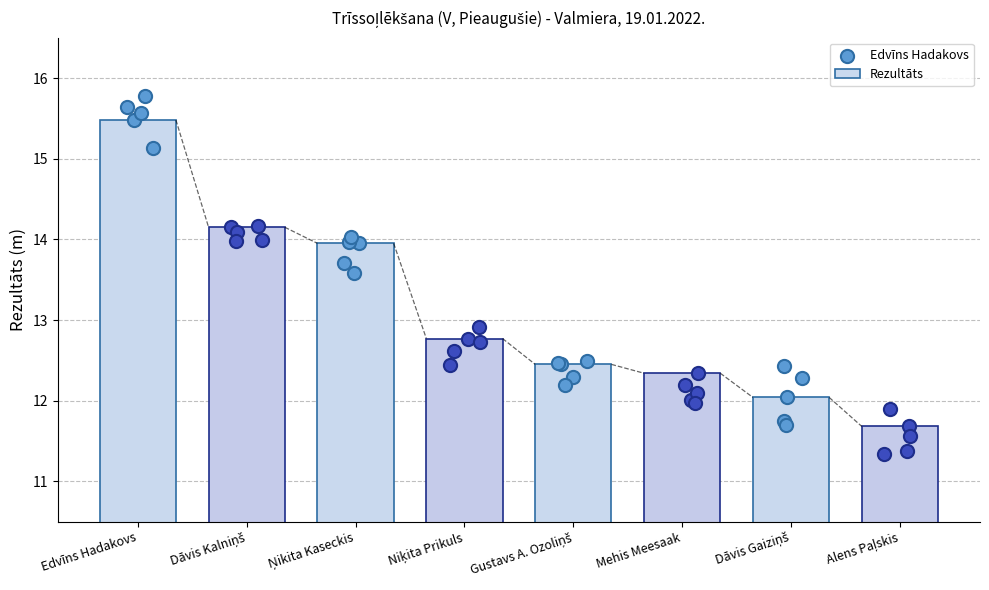

Between Mehis Meesaak and Dāvis Gaiziņš, which is larger?

Mehis Meesaak